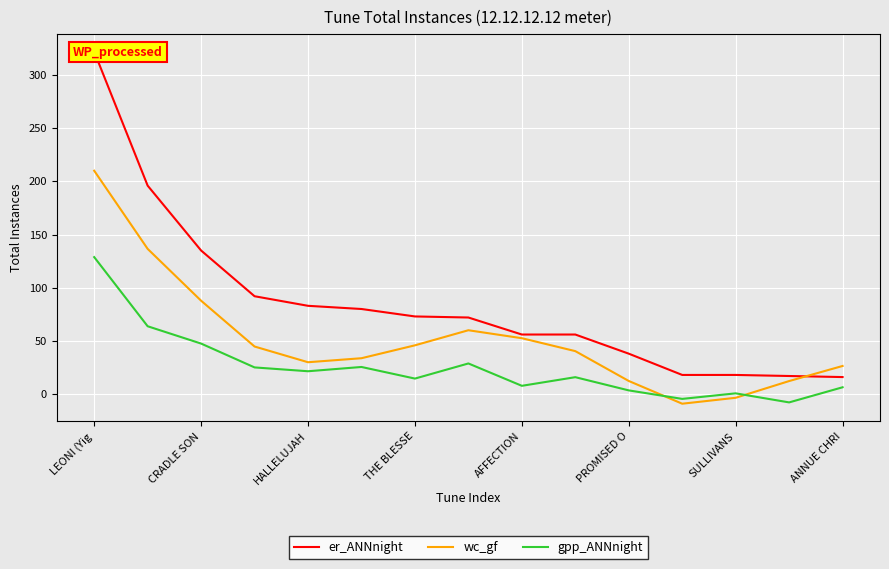

How many lines are shown in the chart?

3